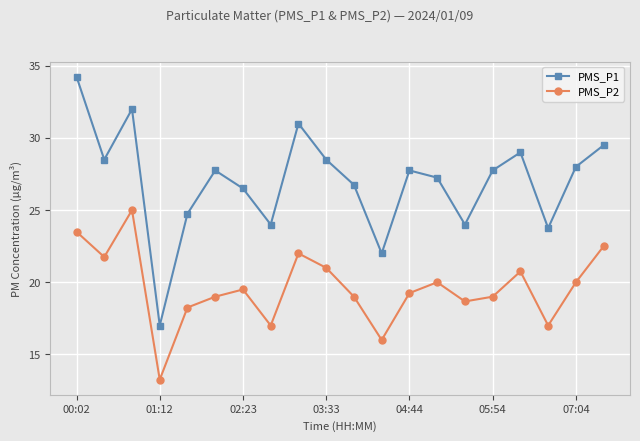

Which series has the largest range (max minus min)?

PMS_P1